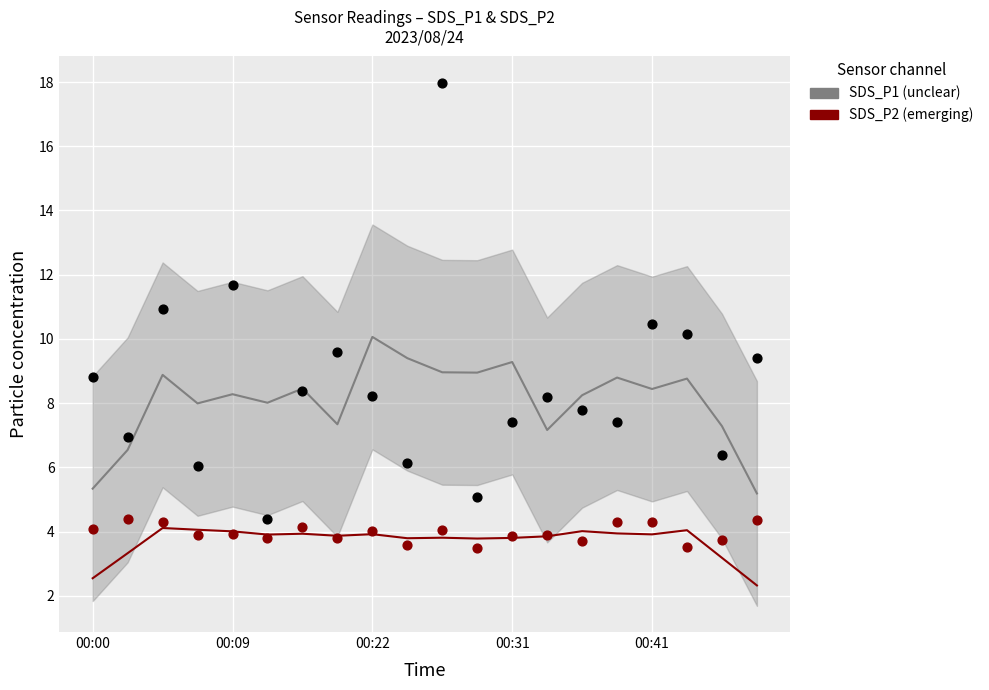

Across all data points, what is the range of Y values (max minus min)?

14.5